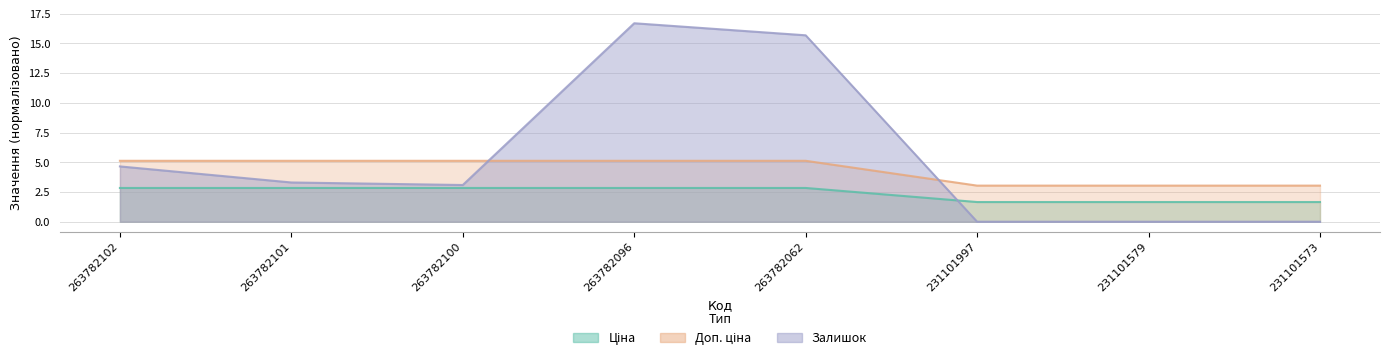

True or false: Ціна has more than 1 interior local peaks.

False